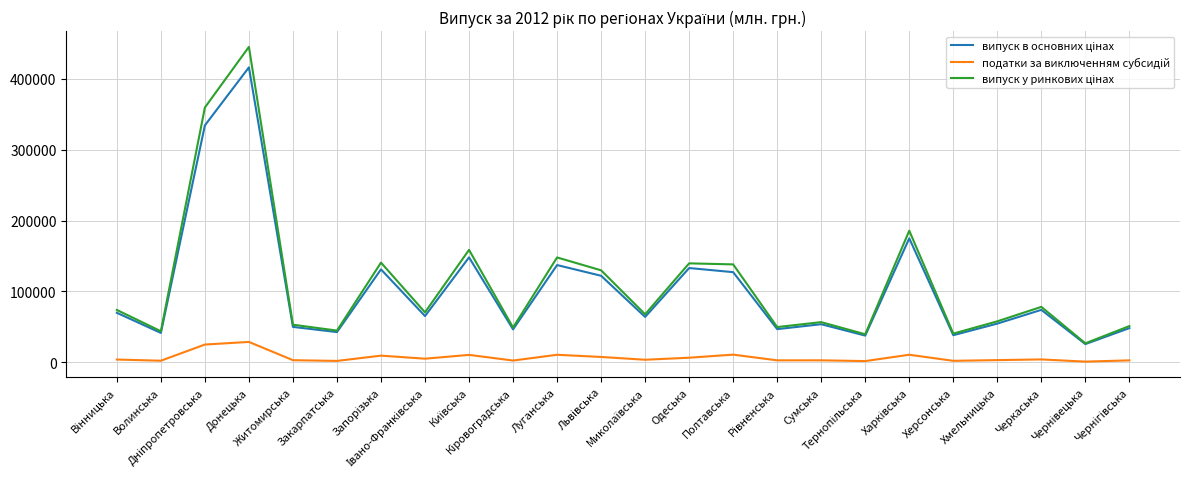

What is the maximum value shown in the chart?

444928